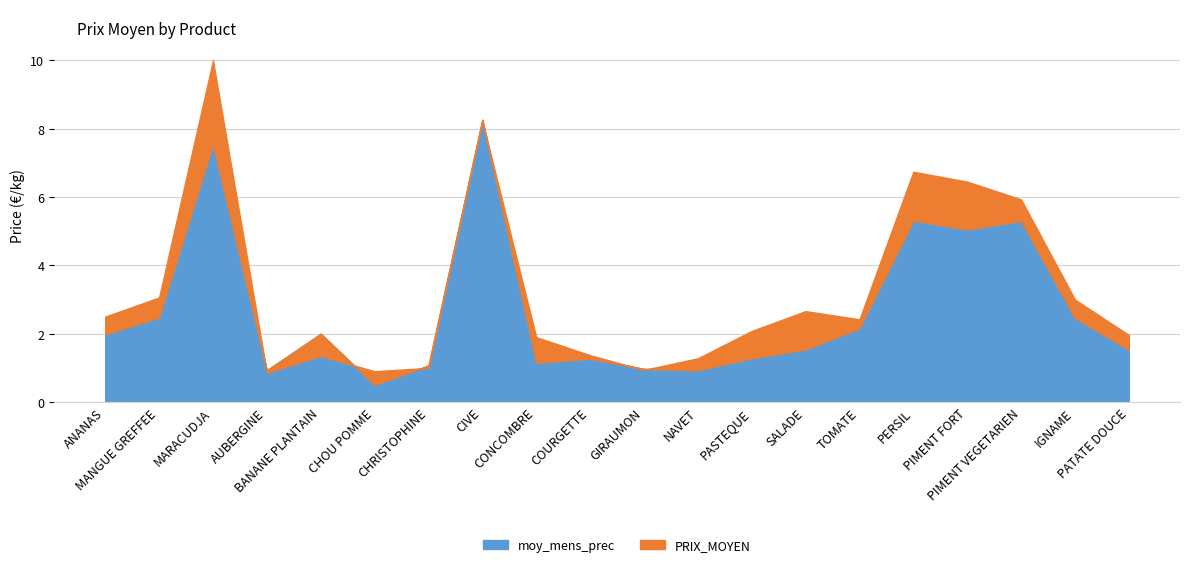

What is the average value of the PRIX_MOYEN series?

3.2